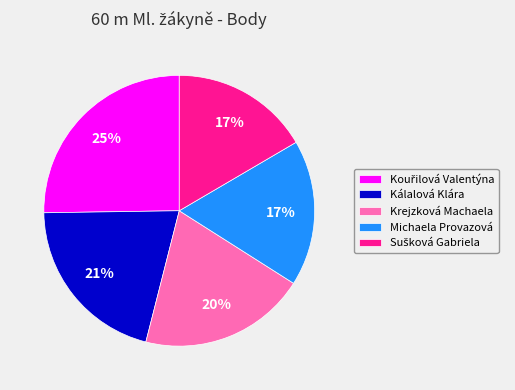

Does any single category account for the majority?

No